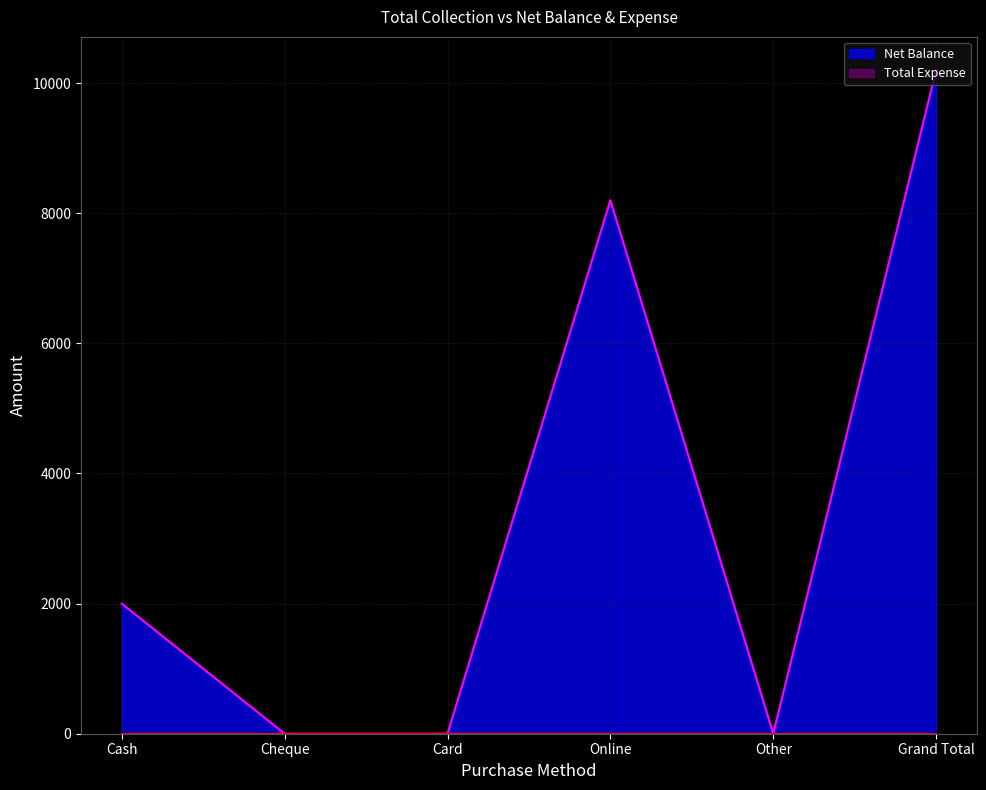

True or false: there are more than 2 points higher than both neighbors.

False